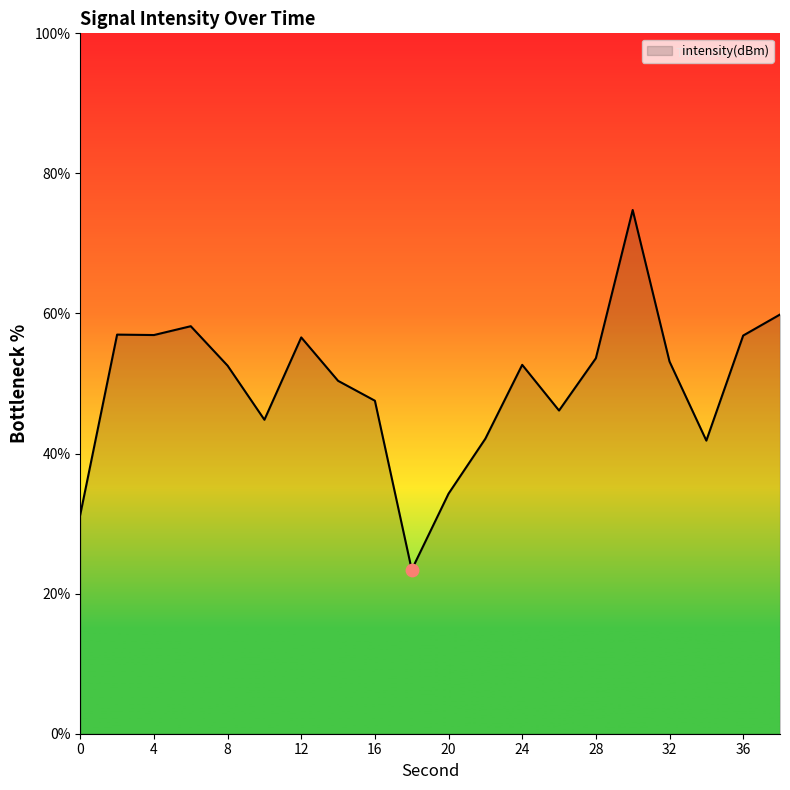

What is the minimum value shown in the chart?

23.4